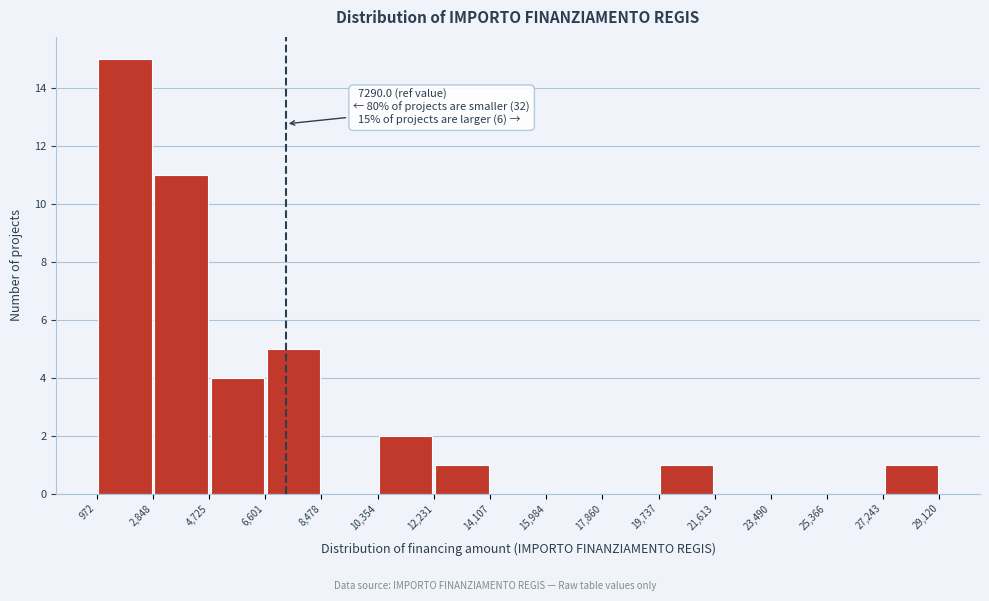

Which range on the x-axis has the tallest bar?

972 to 2,848